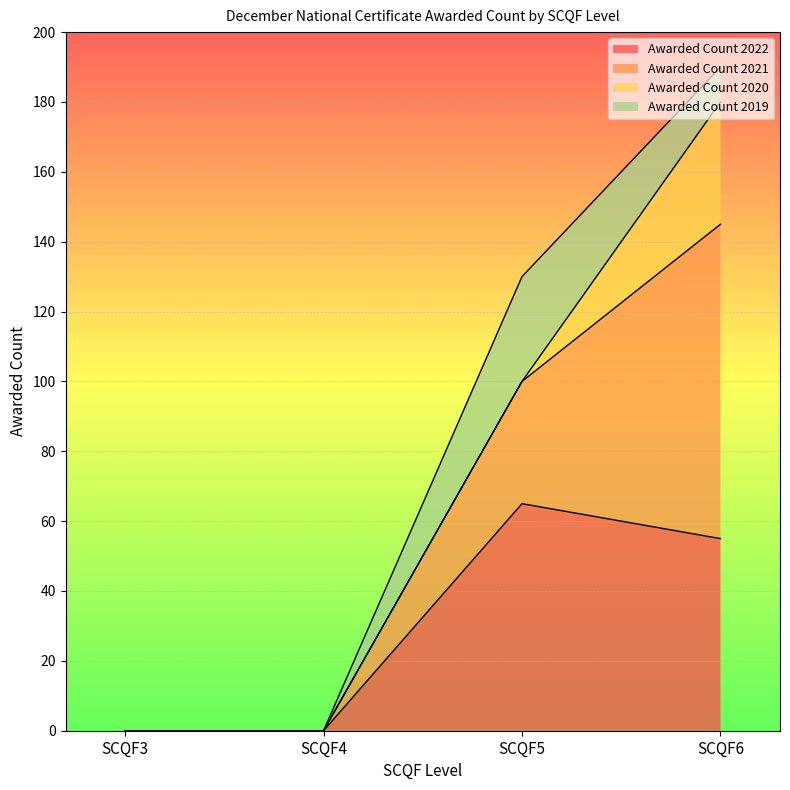

True or false: Awarded Count 2021 has more than 2 points higher than both neighbors.

False